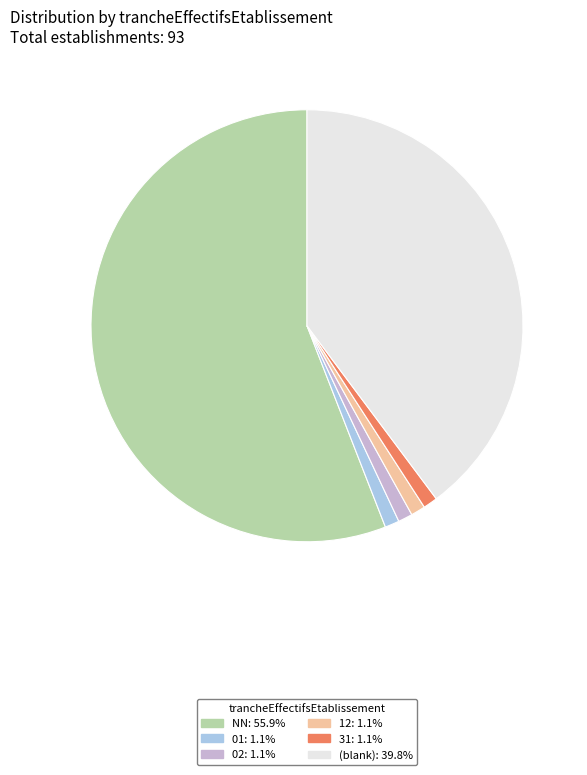

Is there any slice that represents more than half of the pie?

Yes